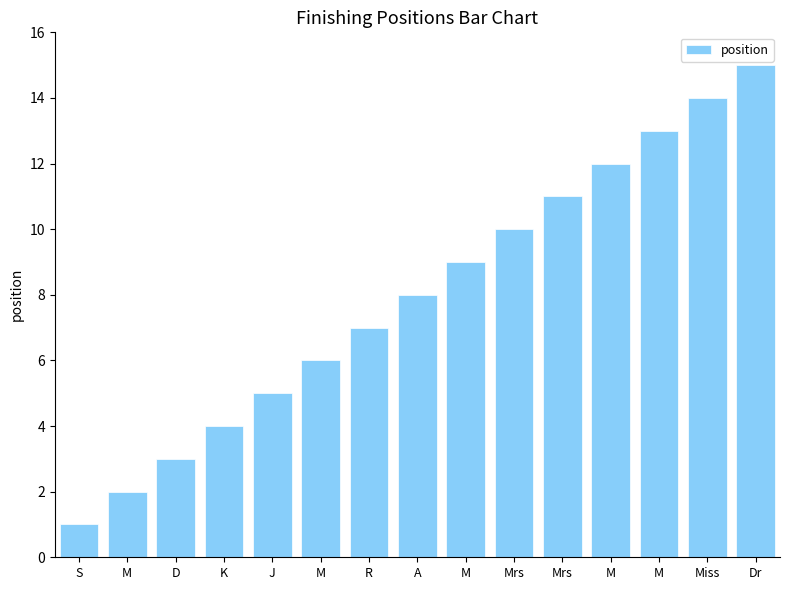

What is the change in value from A to Miss?

+6